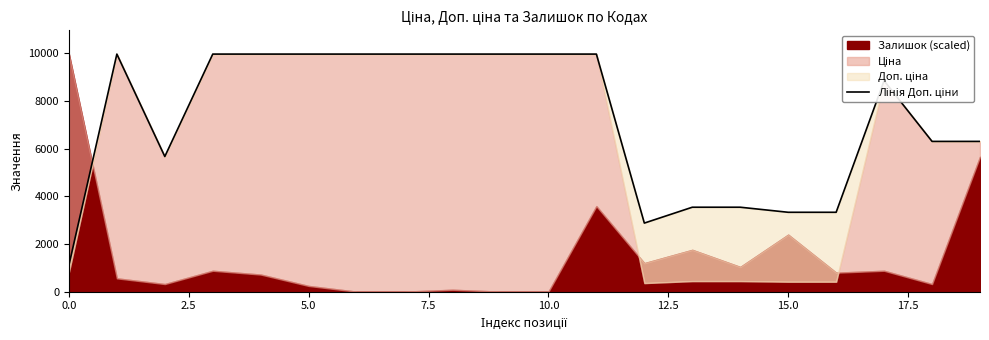

What is the value of the 10th point from the left?

9975.0